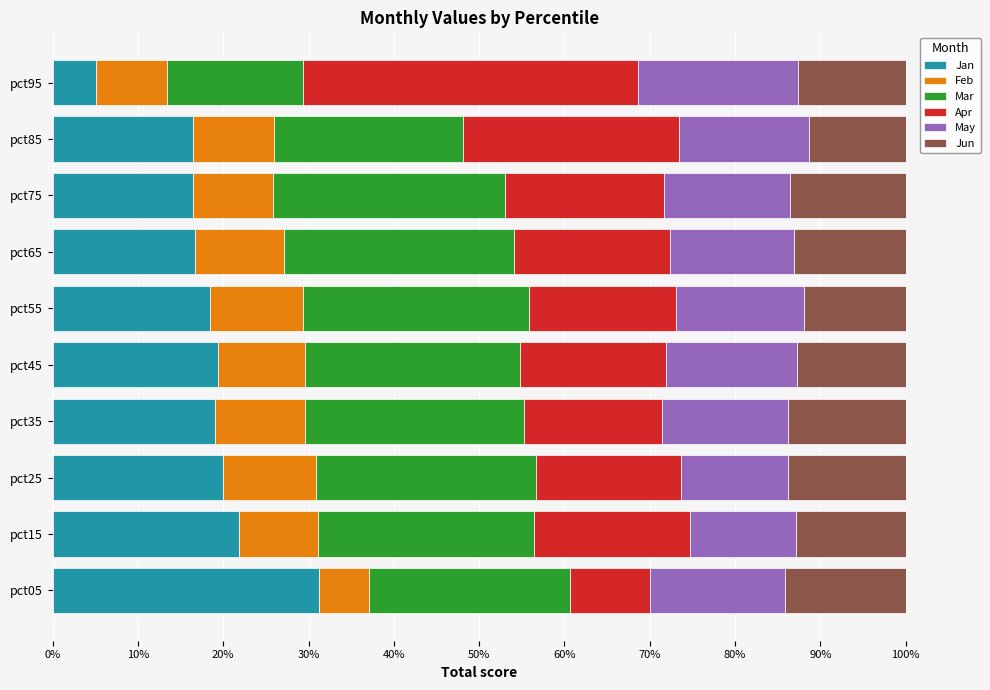

What is the lowest value of the Jan series?

5.1